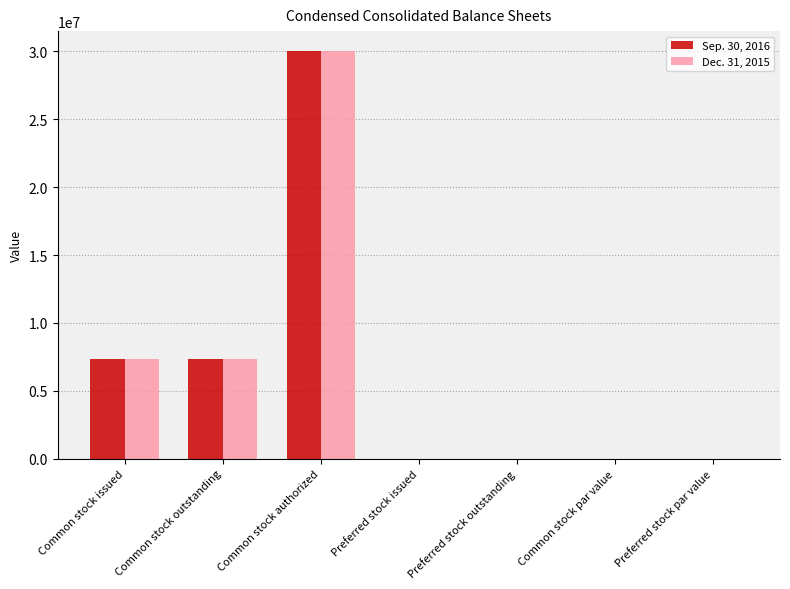

What is the sum of all Dec. 31, 2015 values?

44652000.0